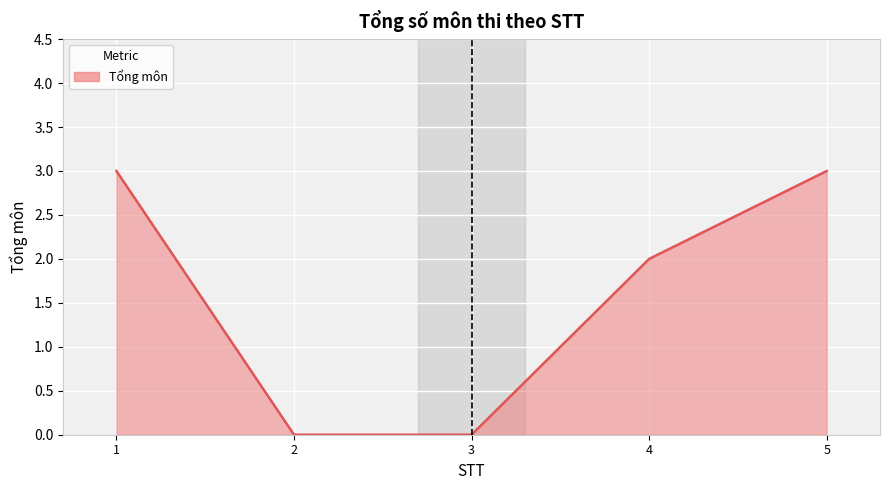

Read the value at 4.

2